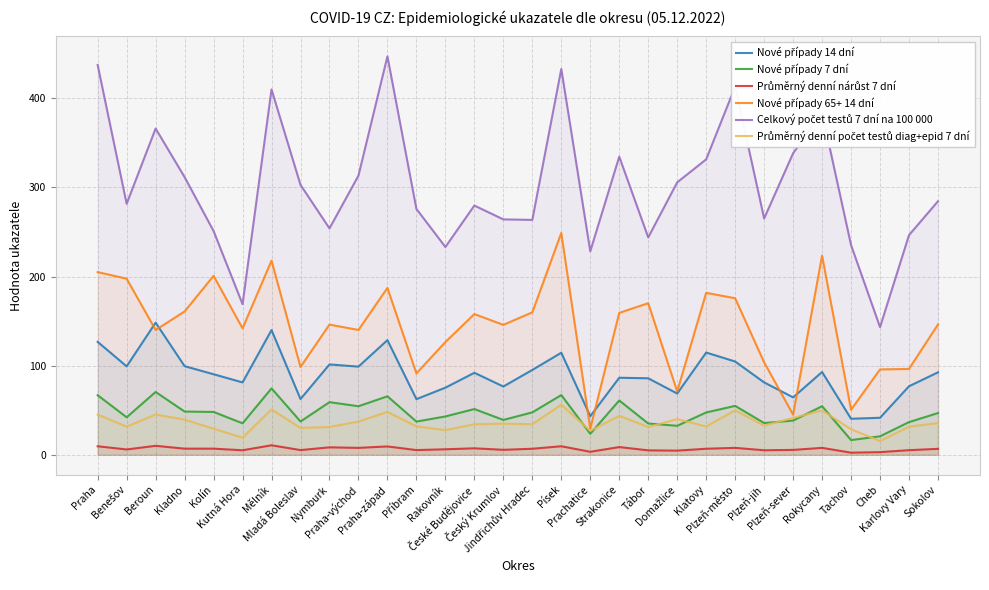

Which series has the largest total across all categories?

Celkový počet testů 7 dní na 100 000